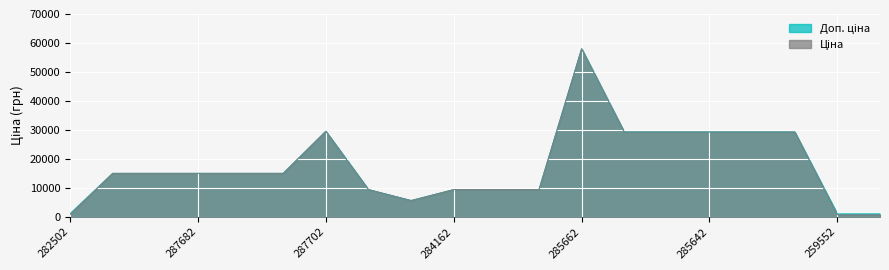

How many data points in Ціна are less than 15019?

8